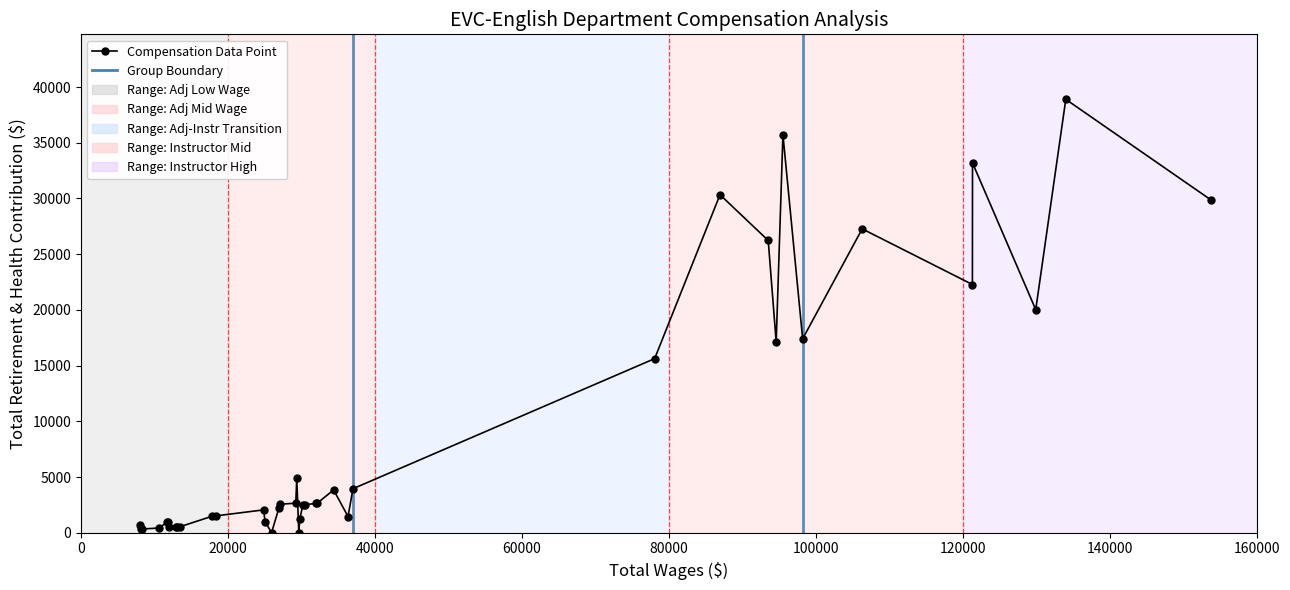

What is the difference between the maximum and minimum values?

38895